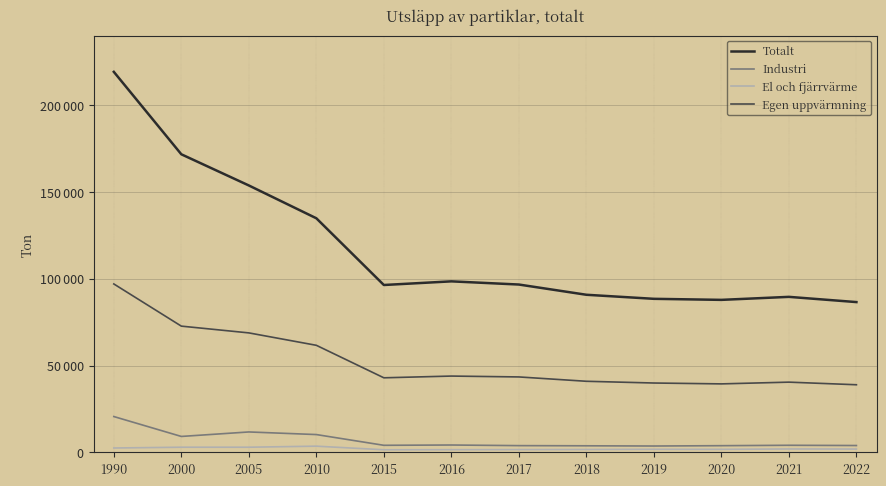

True or false: Egen uppvärmning and Totalt intersect in this chart.

False